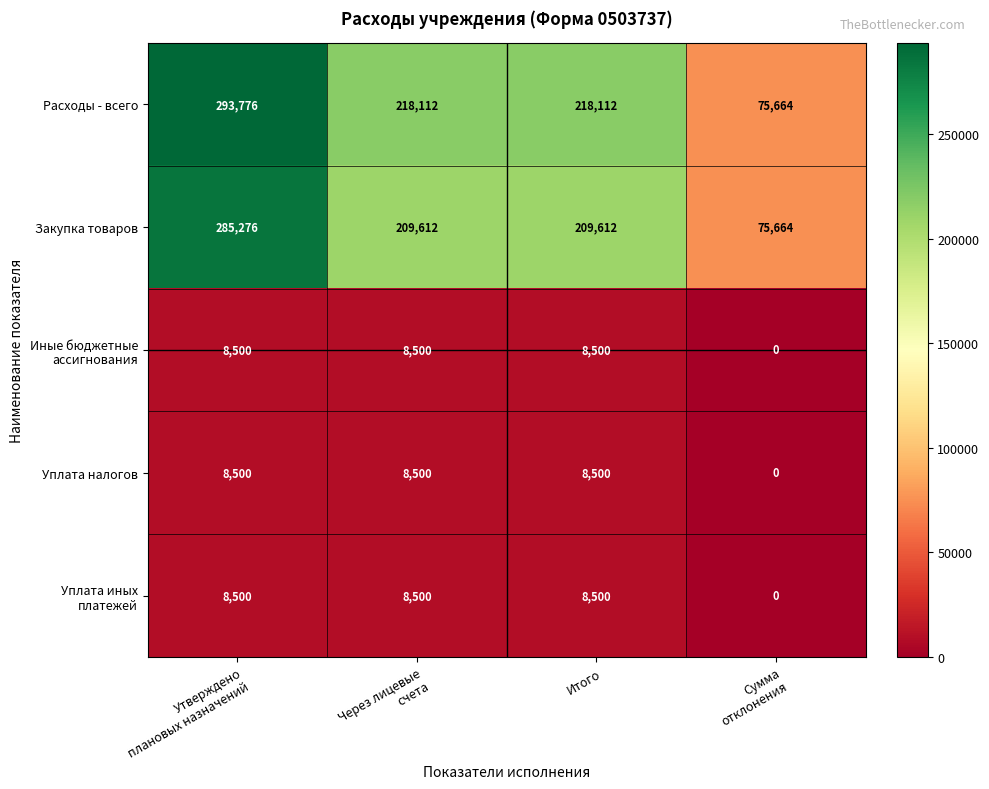

What is the maximum value shown in the chart?

293776